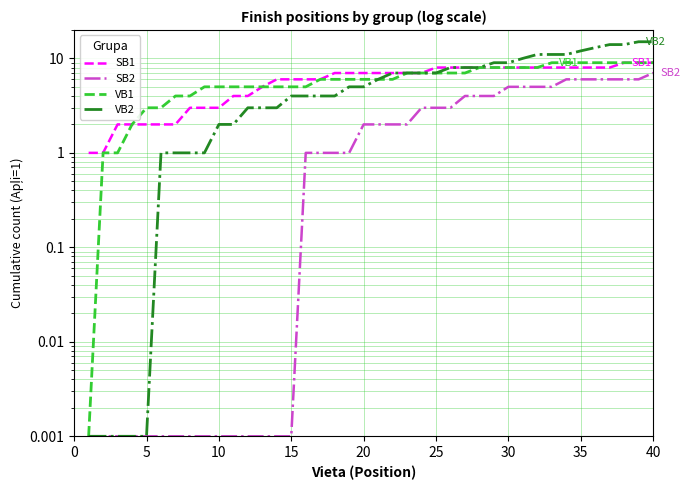

What is the difference between the second highest and second lowest values in the VB2 series?

15.0